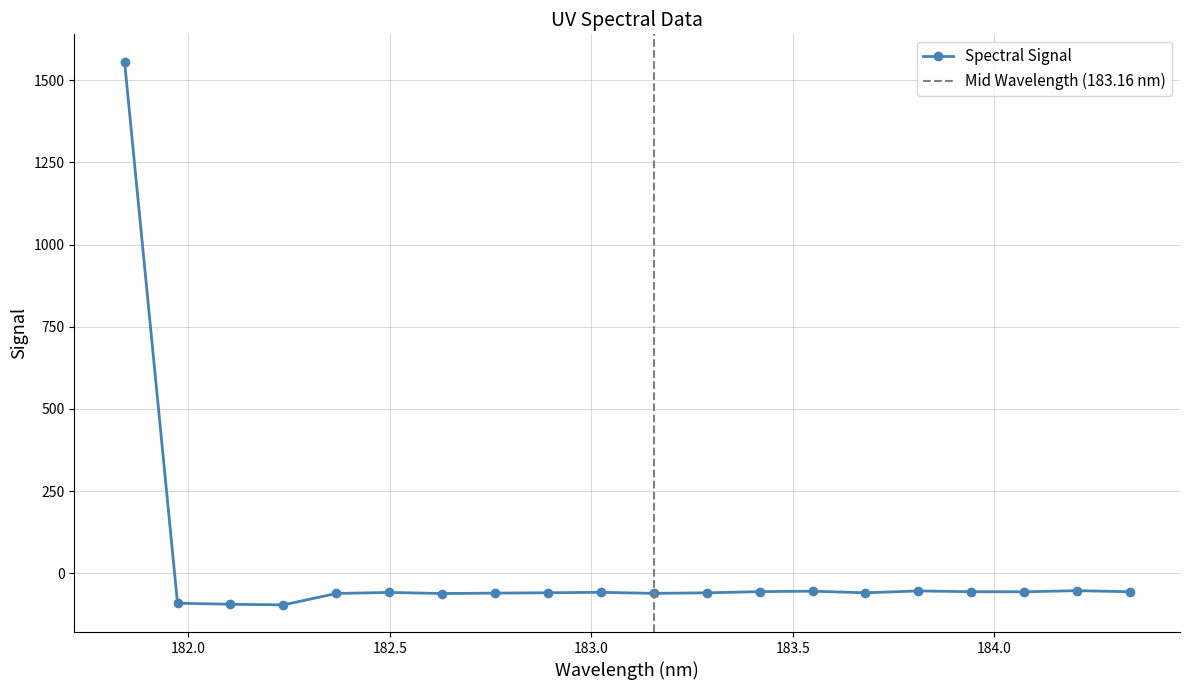

What is the change in value from 183.2863821962 to 184.0735234058?

+3.2